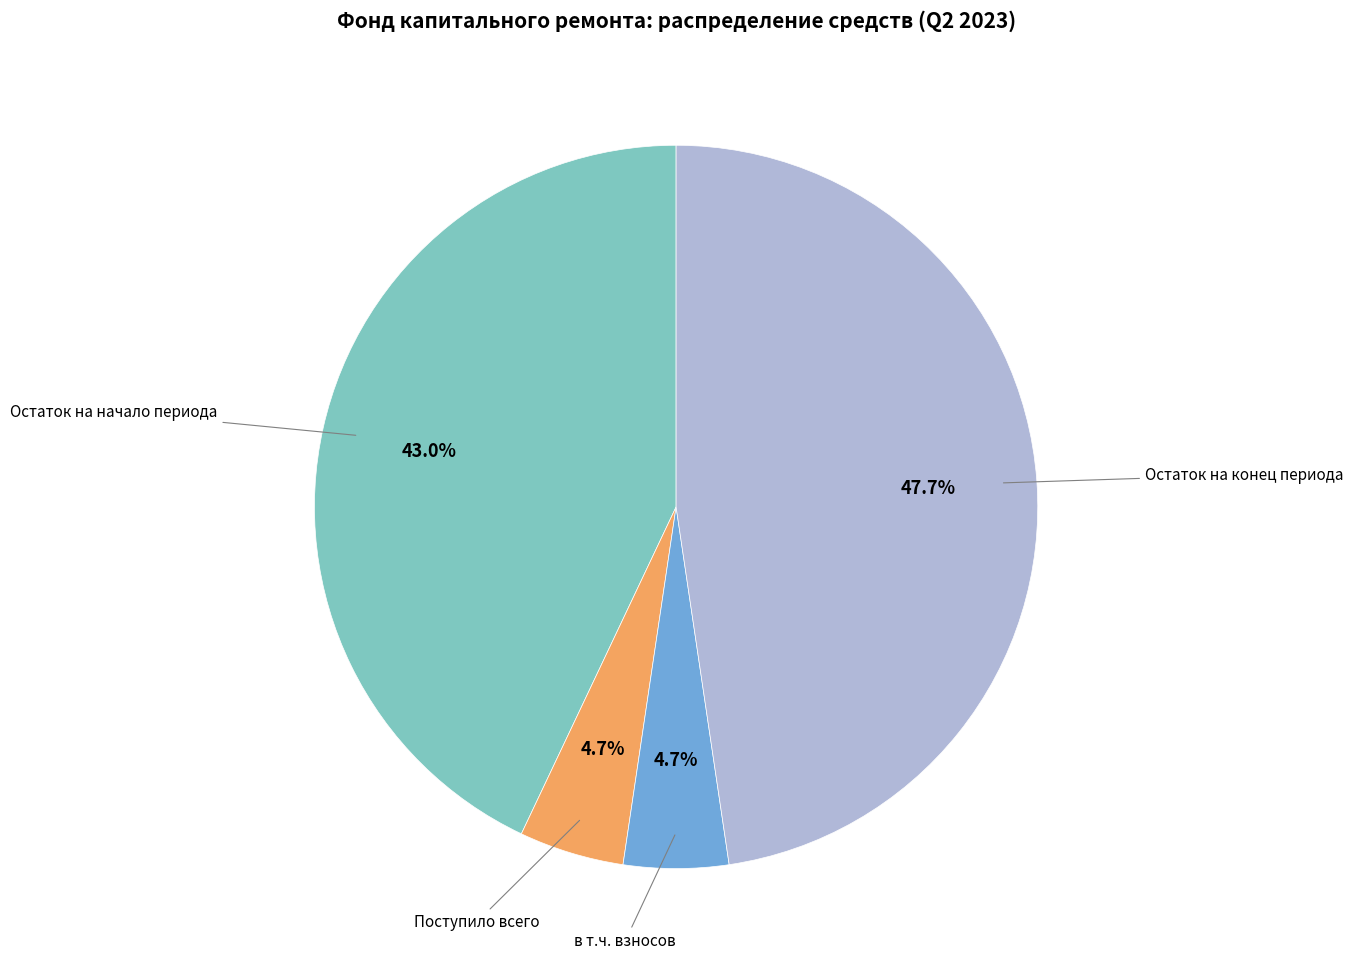

Is there any slice that represents more than half of the pie?

No